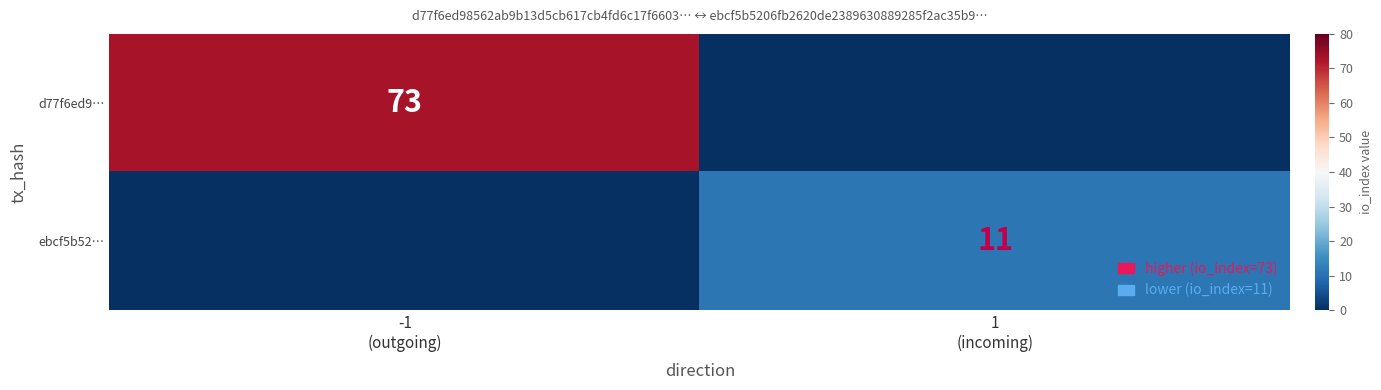

What is the greatest value displayed?

73